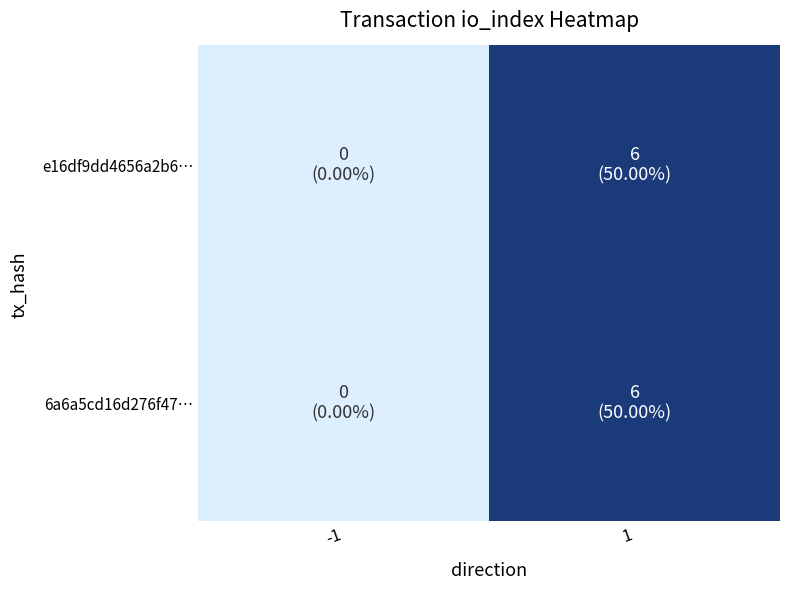

At which category is the sum across all series the highest?

1